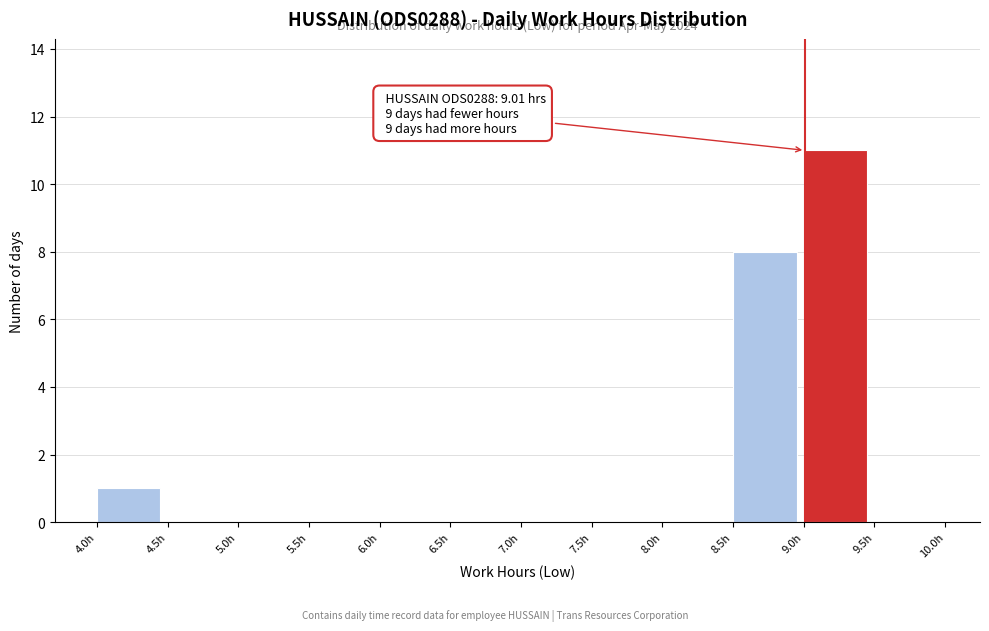

Over which range of the x-axis is the bar tallest?

9.0 to 9.5